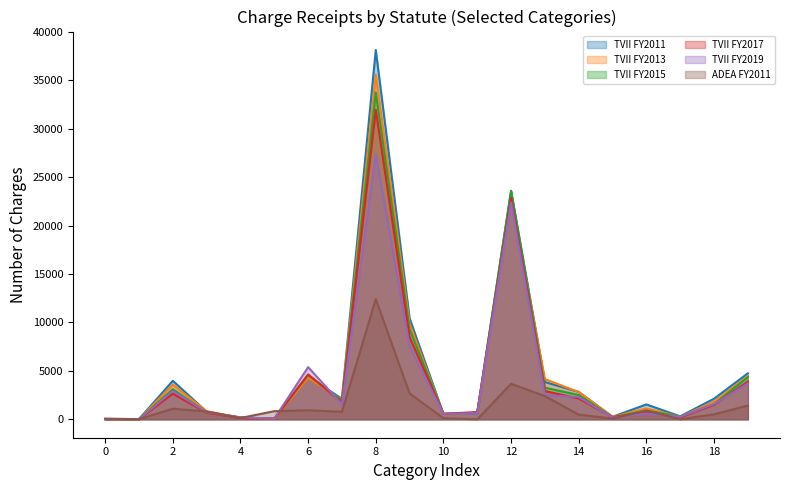

What is the difference between the second highest and second lowest values in the ADEA FY2011 series?

3660